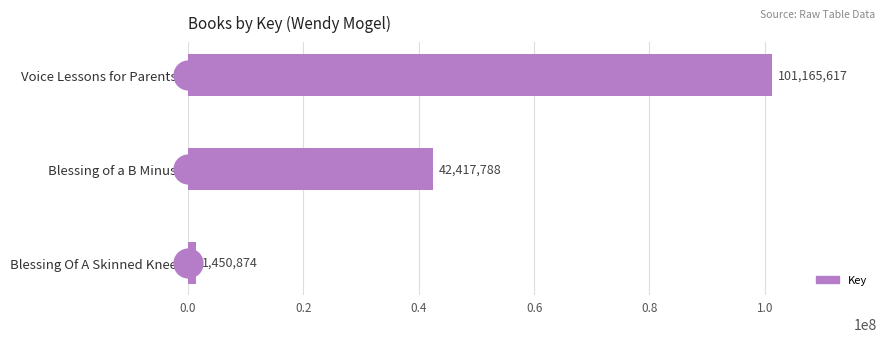

How many distinct data groups are displayed?

1